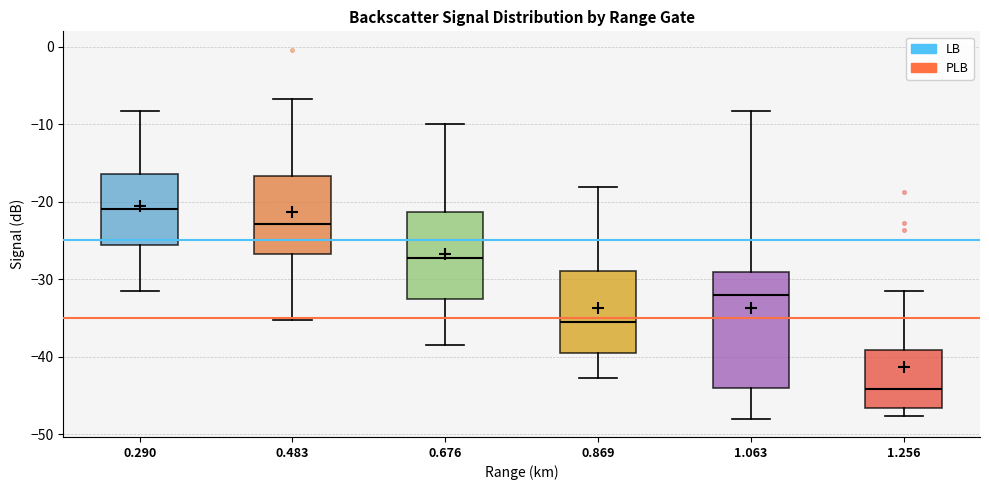

Which box is the tallest, from its lower edge to its upper edge?

1.063